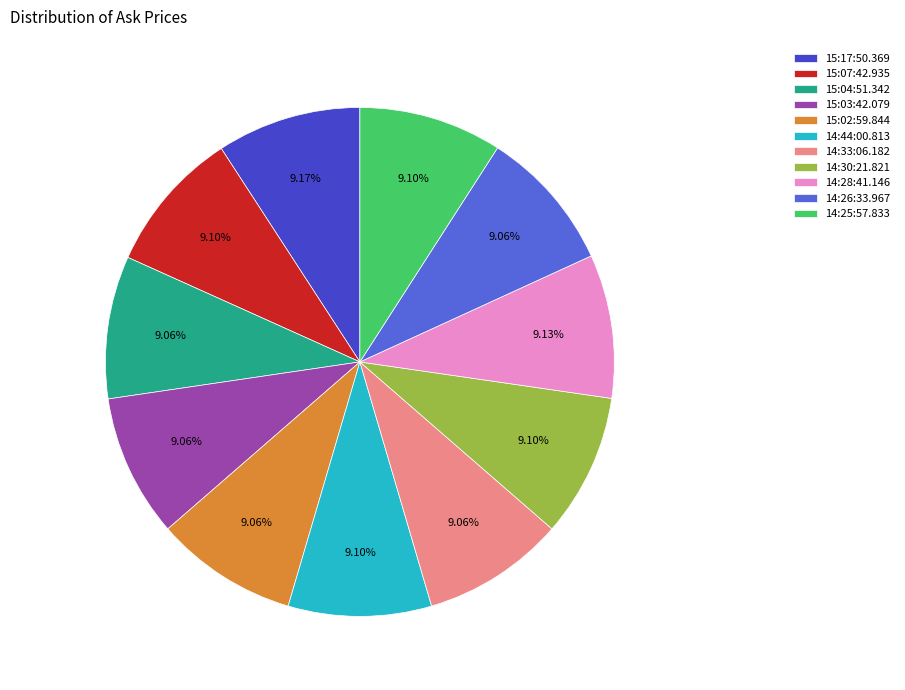

Is it true that 14:28:41.146 is 18% of the pie?

False